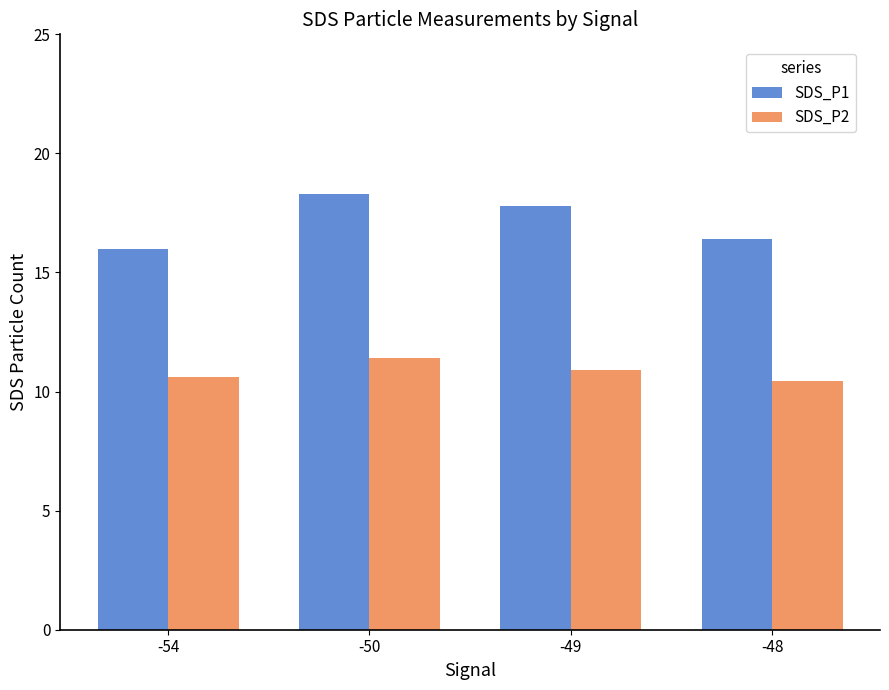

Which series has the widest spread of values?

SDS_P1